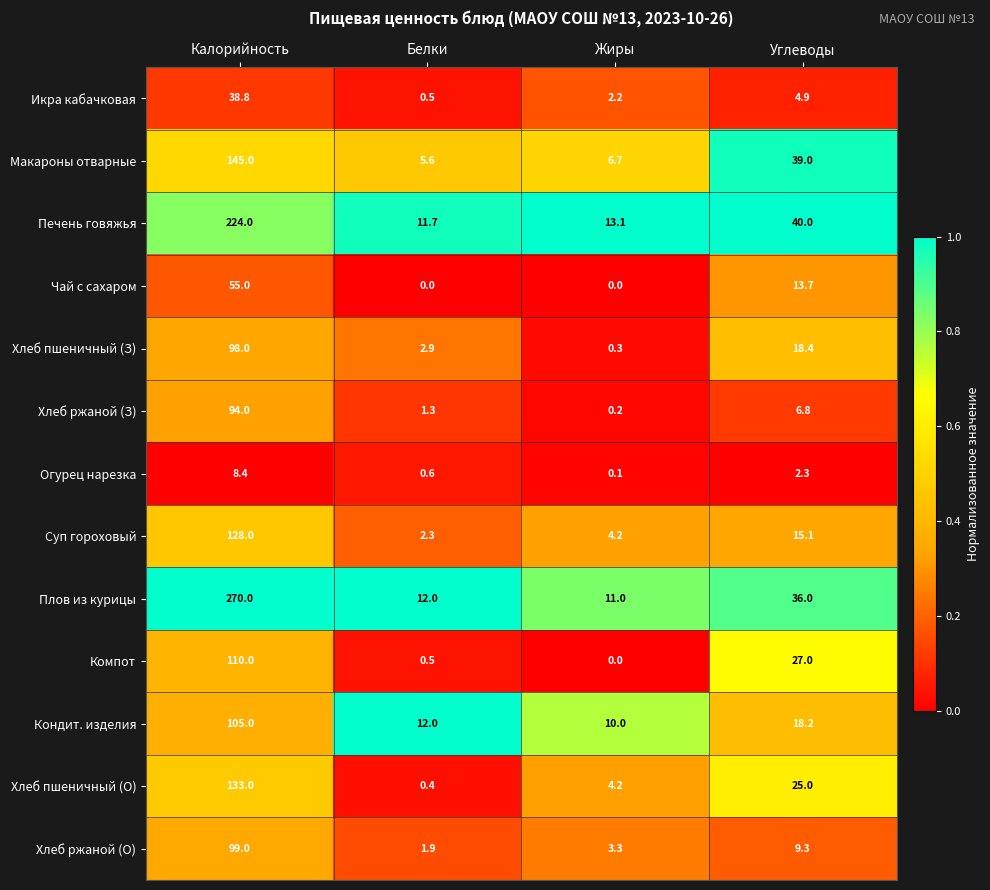

What is the total value across all series at Углеводы?

255.7